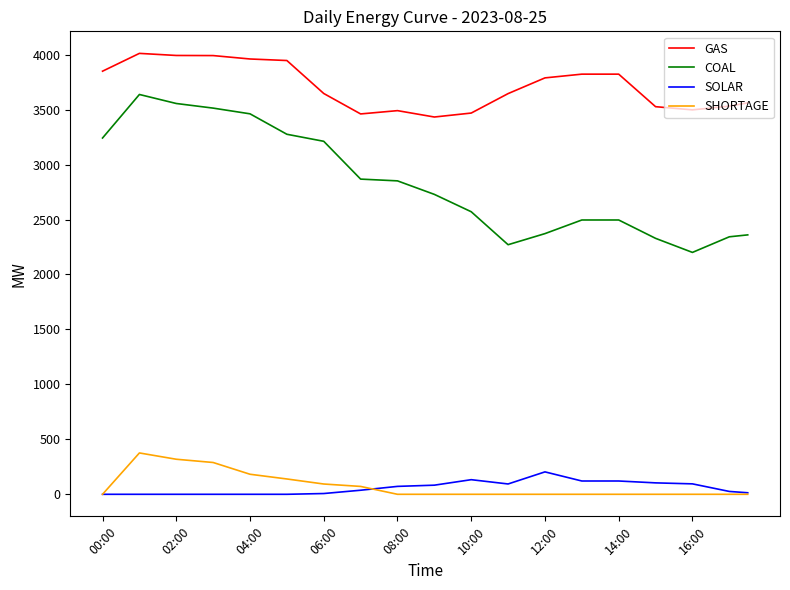

What is the difference between the second highest and second lowest values in the SOLAR series?

162.5